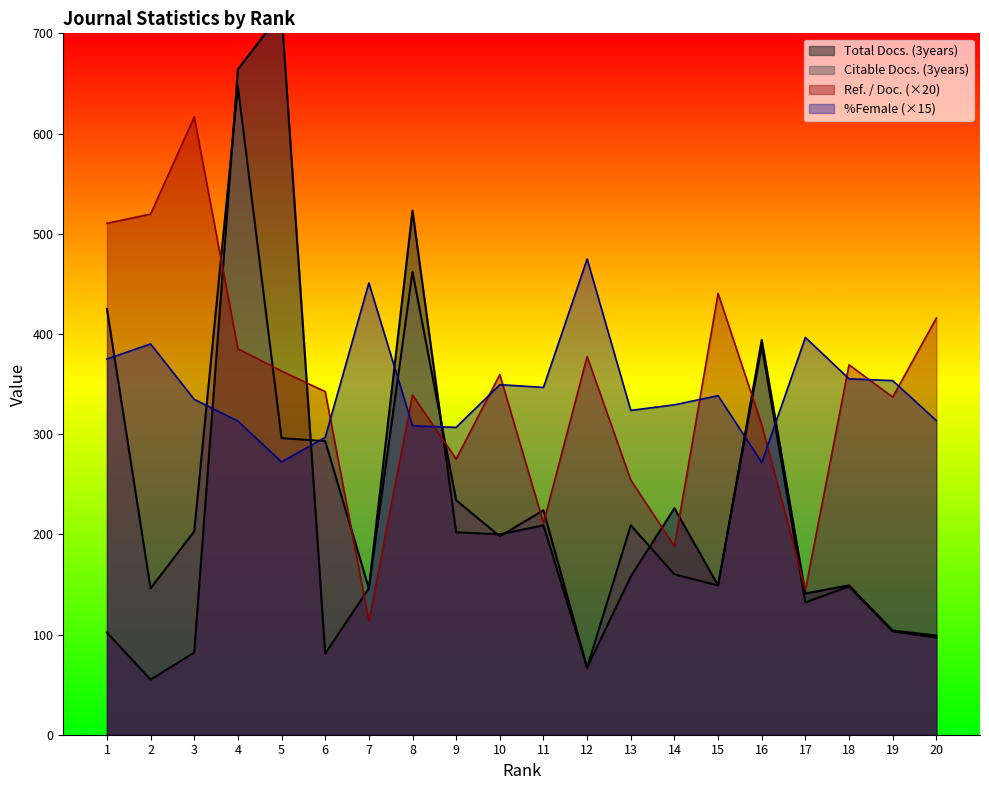

What is the sum of all Ref. / Doc. values?

6871.8